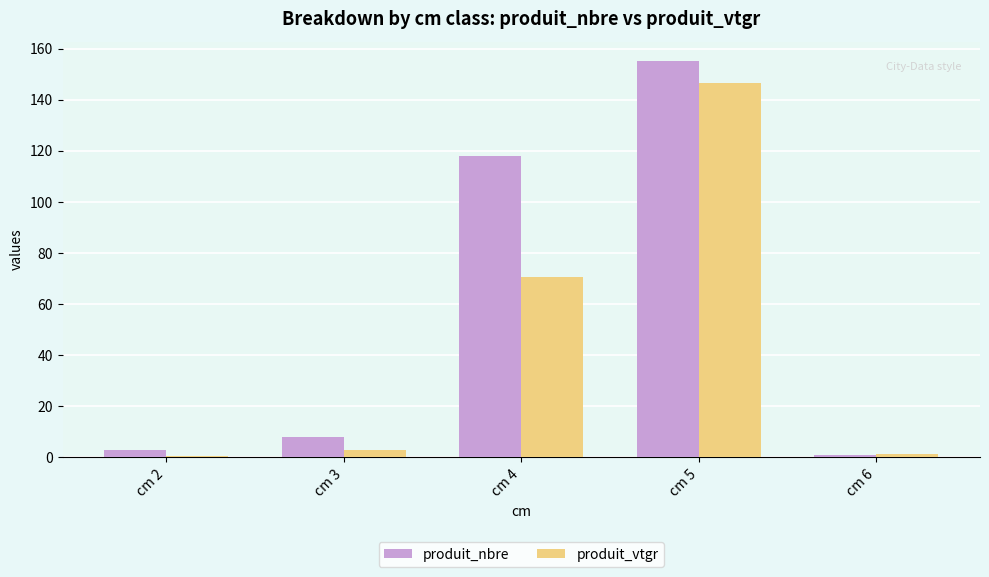

Is the value of produit_vtgr at cm 5 greater than the value of produit_nbre at cm 6?

Yes